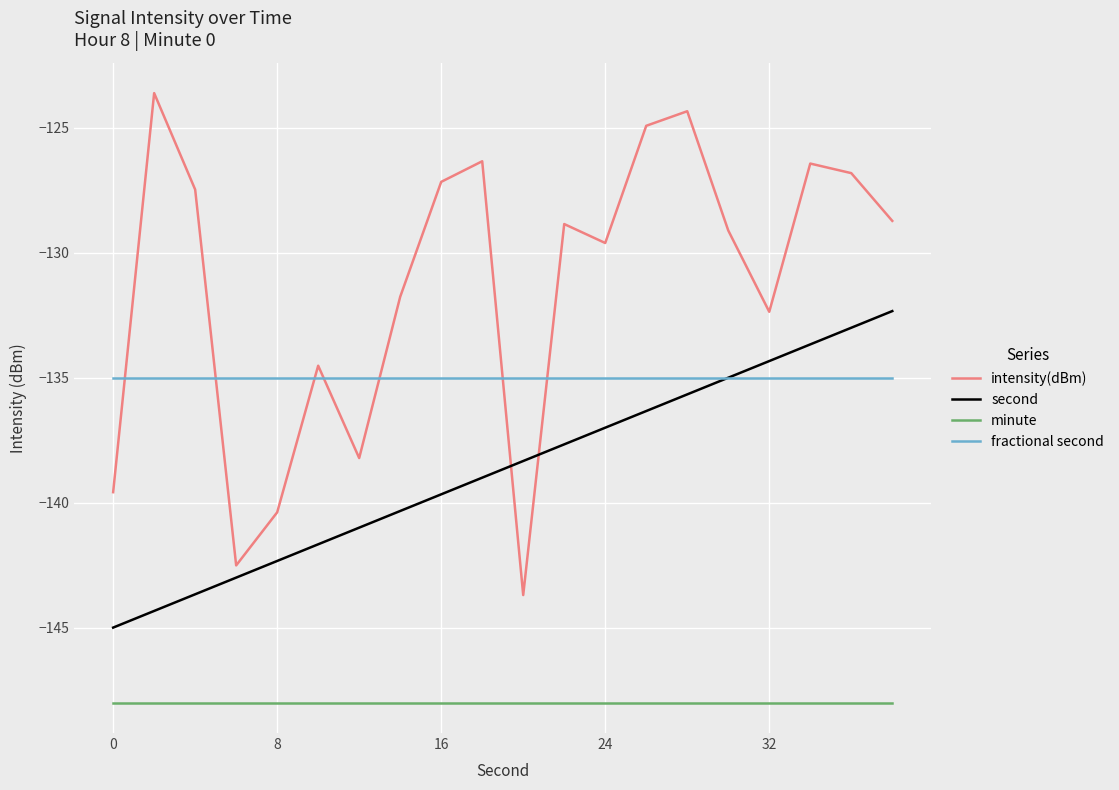

Which series has the widest spread of values?

intensity(dBm)